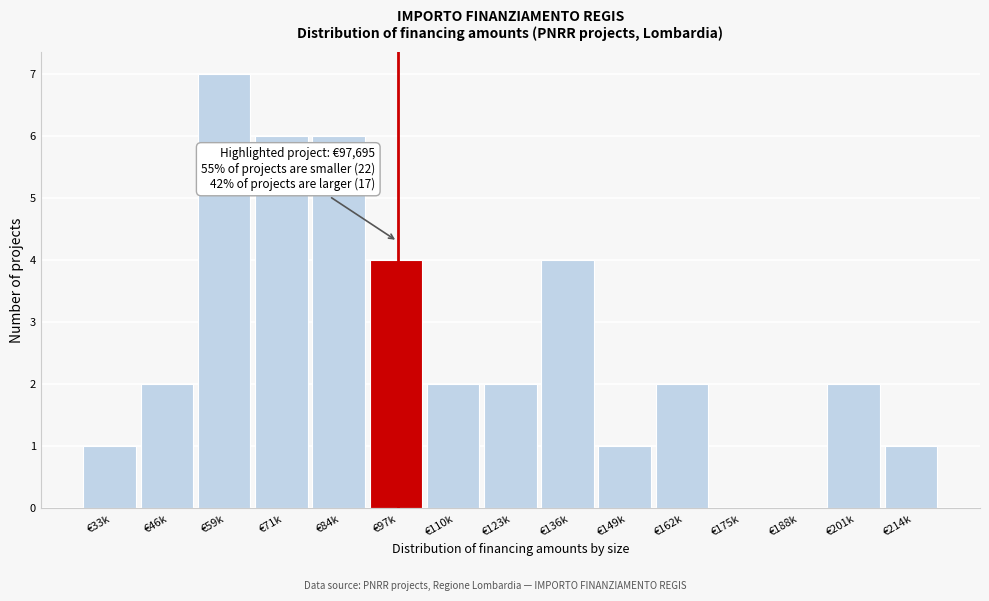

Reading right to left, extract all data points from this chart.

€214k=1	€201k=2	€188k=0	€175k=0	€162k=2	€149k=1	€136k=4	€123k=2	€110k=2	€97k=4	€84k=6	€71k=6	€59k=7	€46k=2	€33k=1